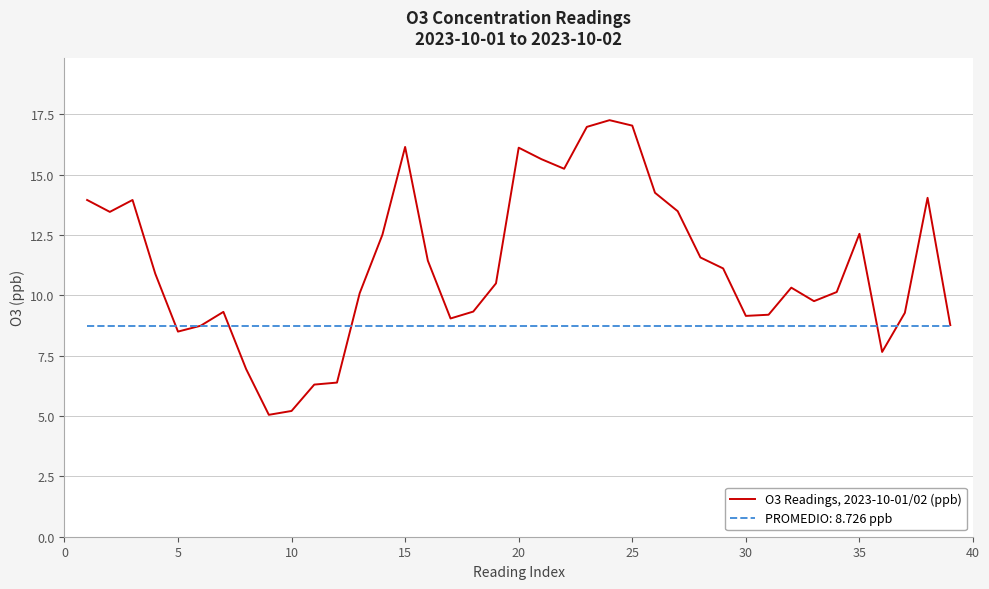

What is the minimum value shown in the chart?

5.0